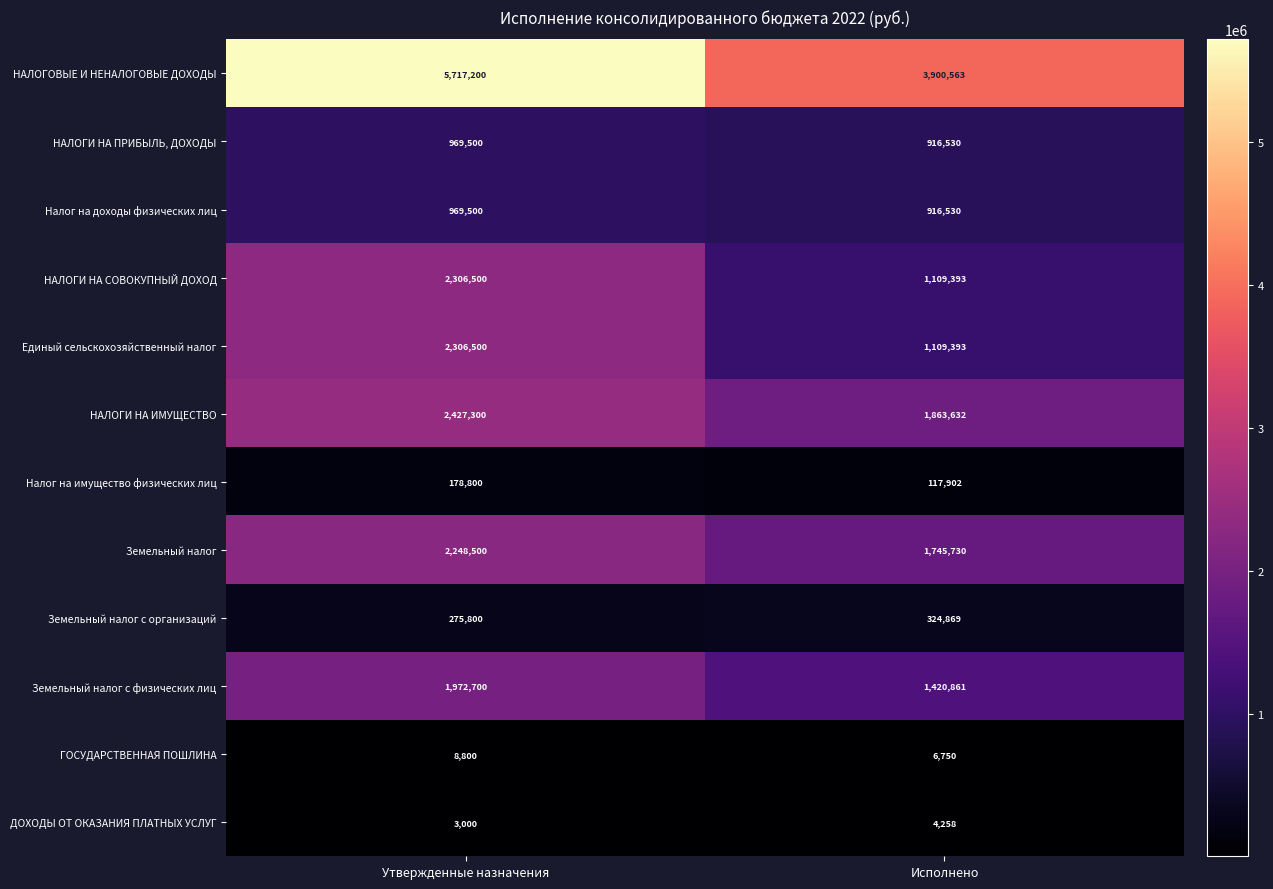

Read the Единый сельскохозяйственный налог value at Утвержденные назначения.

2306500